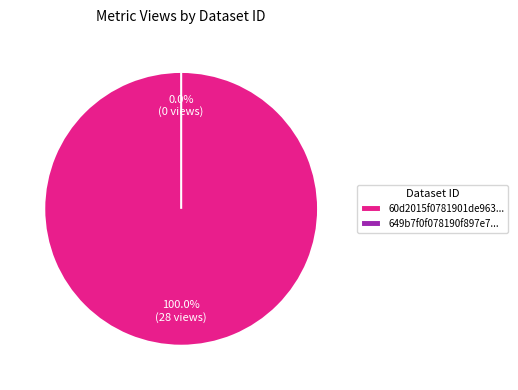

Is it true that 649b7f0f078190f897e7718f is 8% of the pie?

False